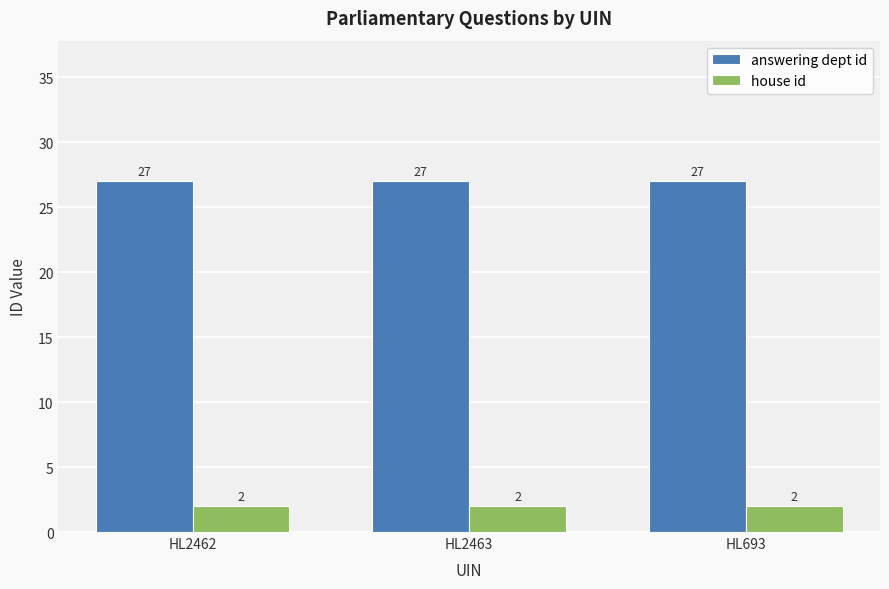

Reading left to right, list all the values displayed in this chart.

answering dept id: 27	27	27
house id: 2	2	2